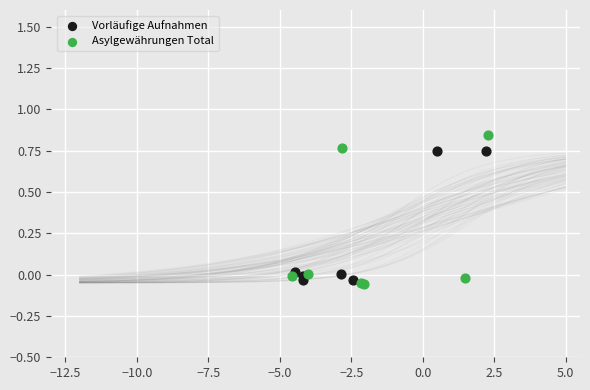

Which series contains the lowest Y value?

Asylgewährungen Total